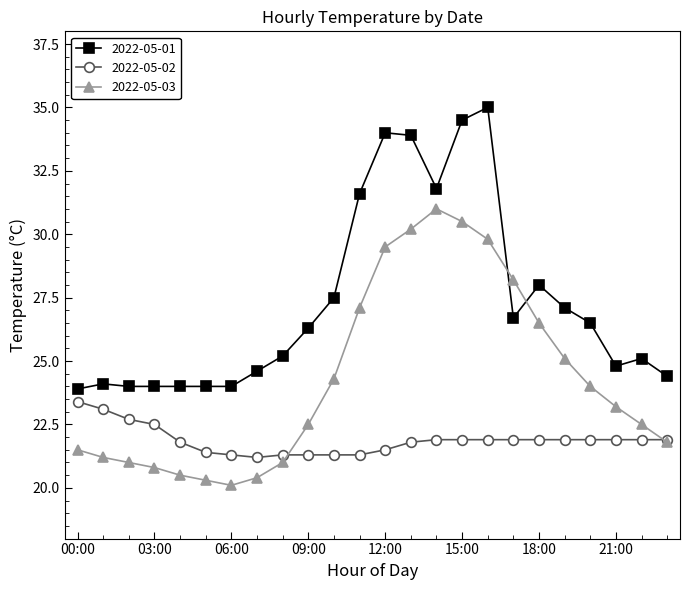

True or false: 2022-05-03 has more than 0 points higher than both neighbors.

True